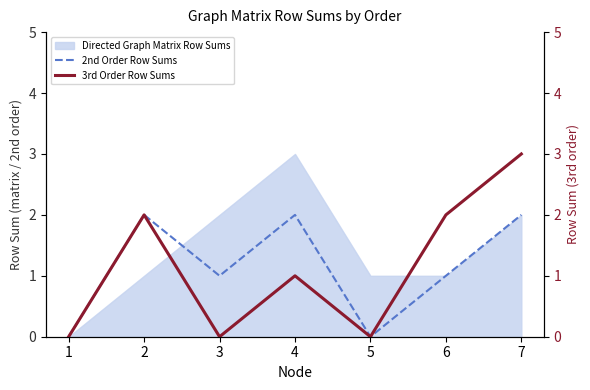

Reading left to right, what are all the values shown in this chart?

2nd Order Row Sums: 0	2	1	2	0	1	2
3rd Order Row Sums: 0	2	0	1	0	2	3